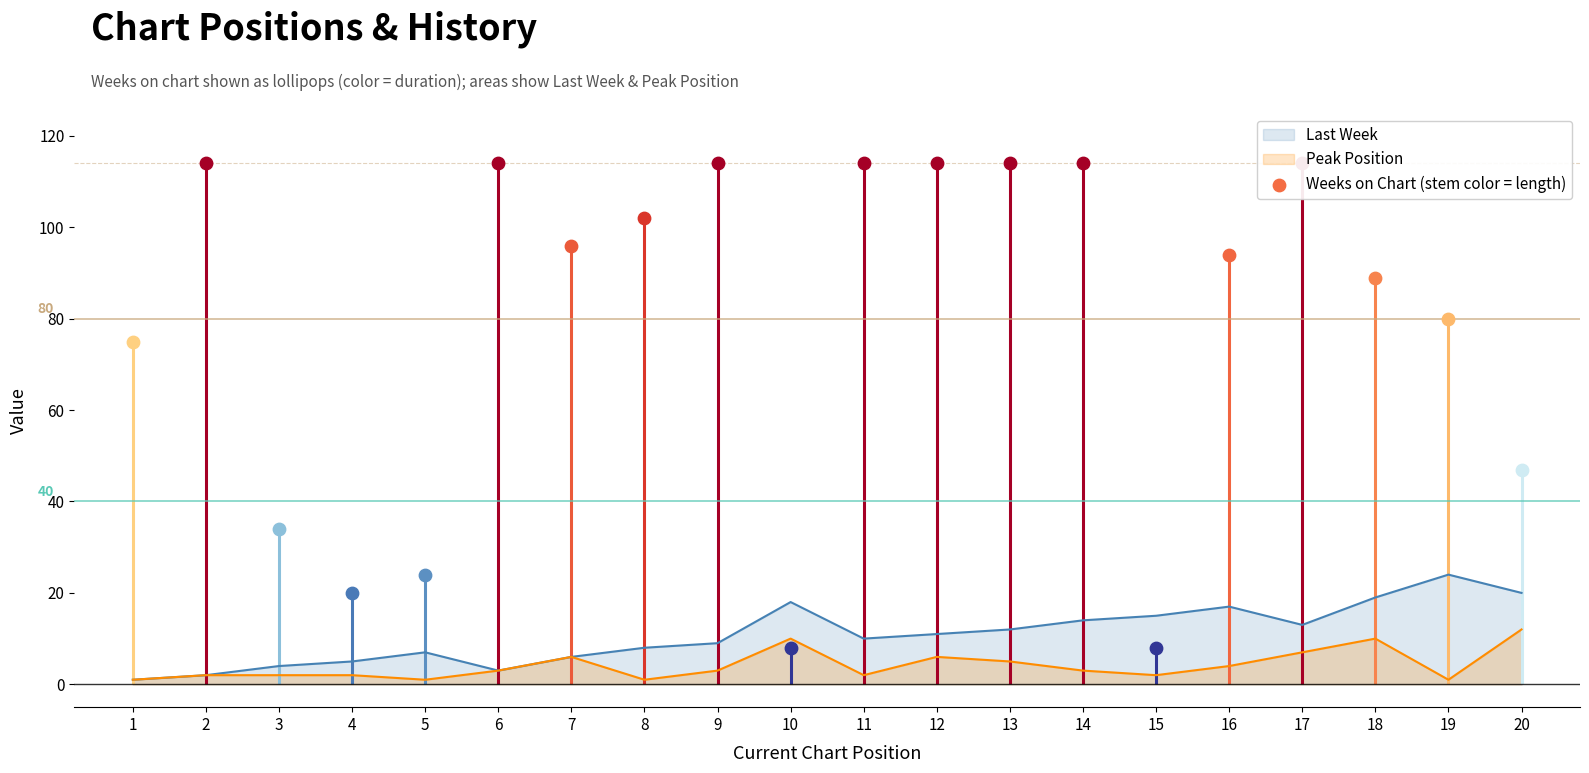

Is the value of Peak Position at 14 greater than the value of Last Week at 13?

No